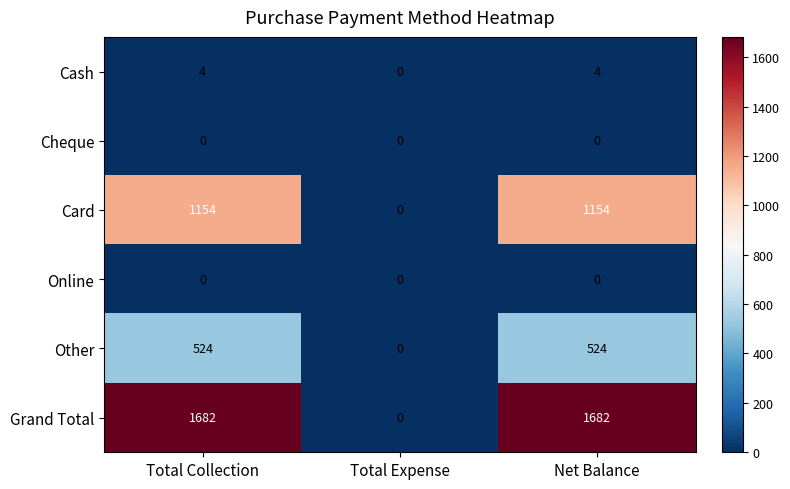

The value of Cheque at Net Balance is 0. True or false?

True